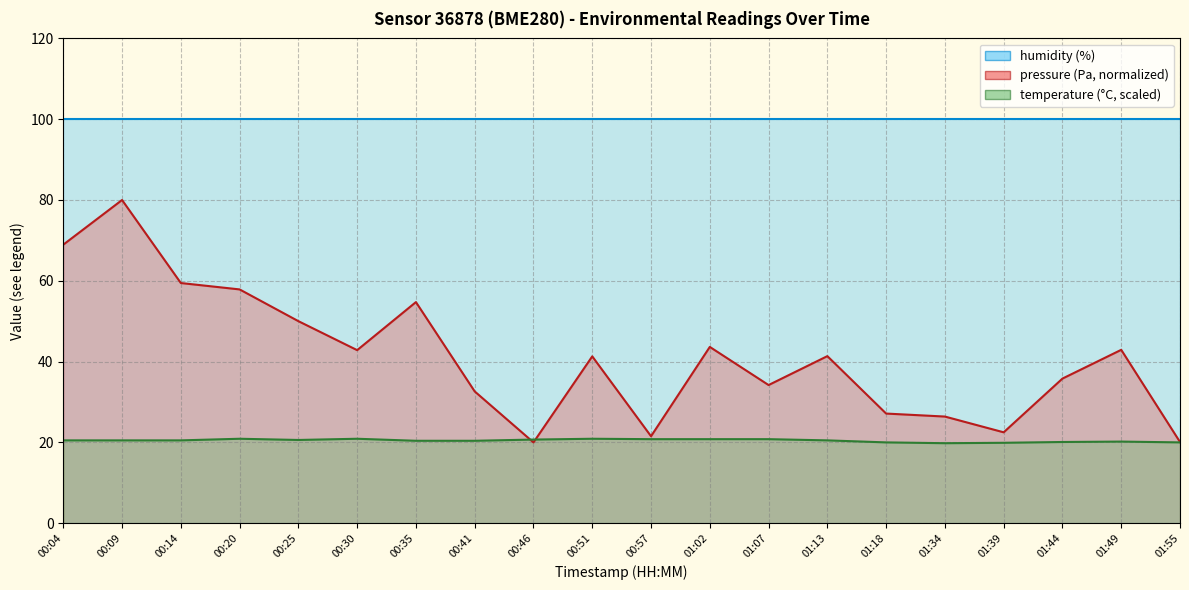

Where is pressure nearest to the value 50?

00:25